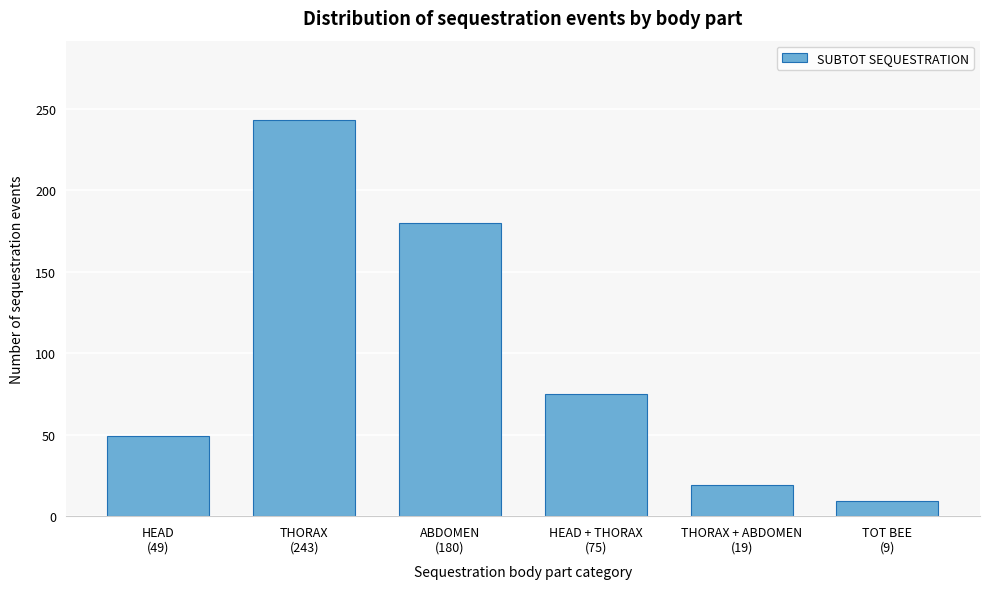

Reading right to left, list all the values displayed in this chart.

9	19	75	180	243	49